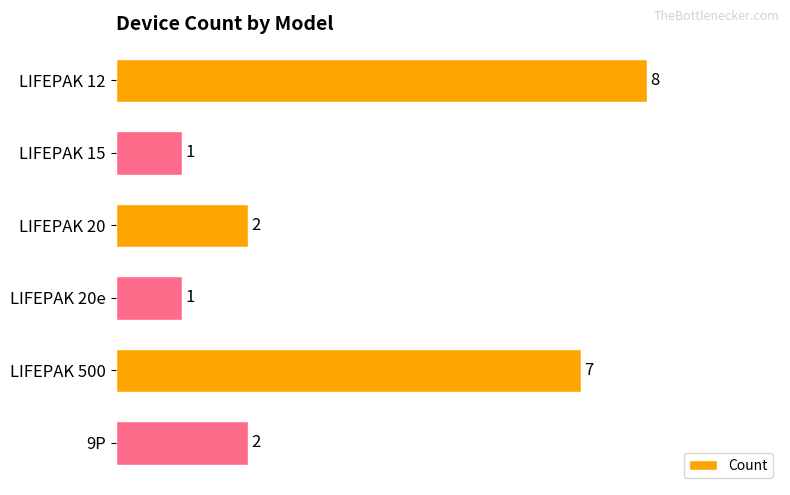

What is the maximum value shown in the chart?

8